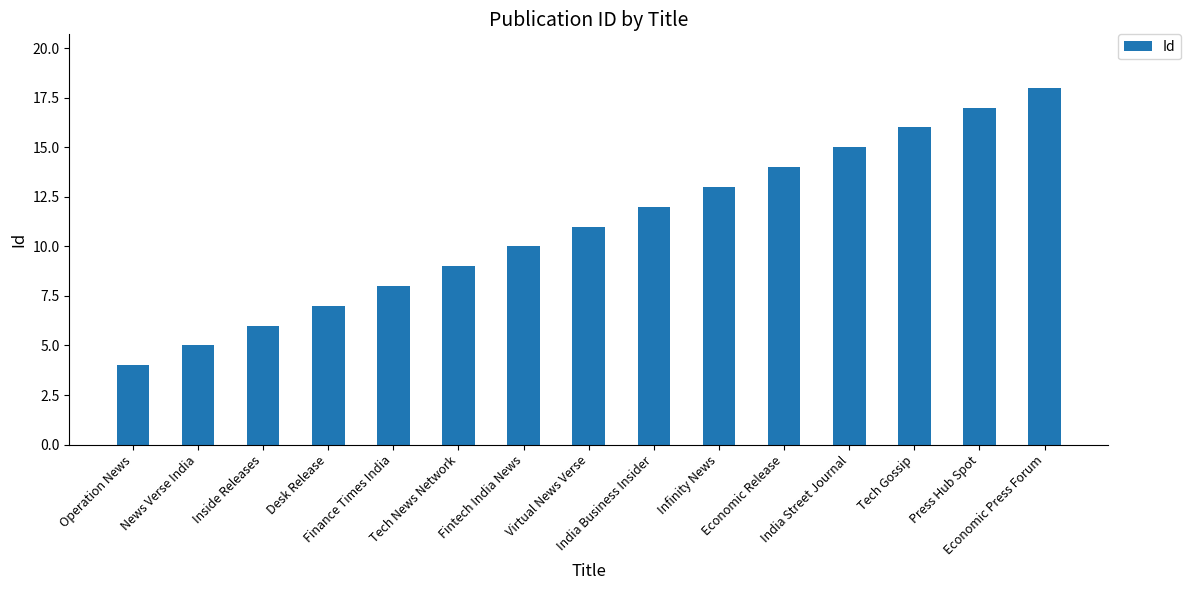

How many bars are there in total?

15